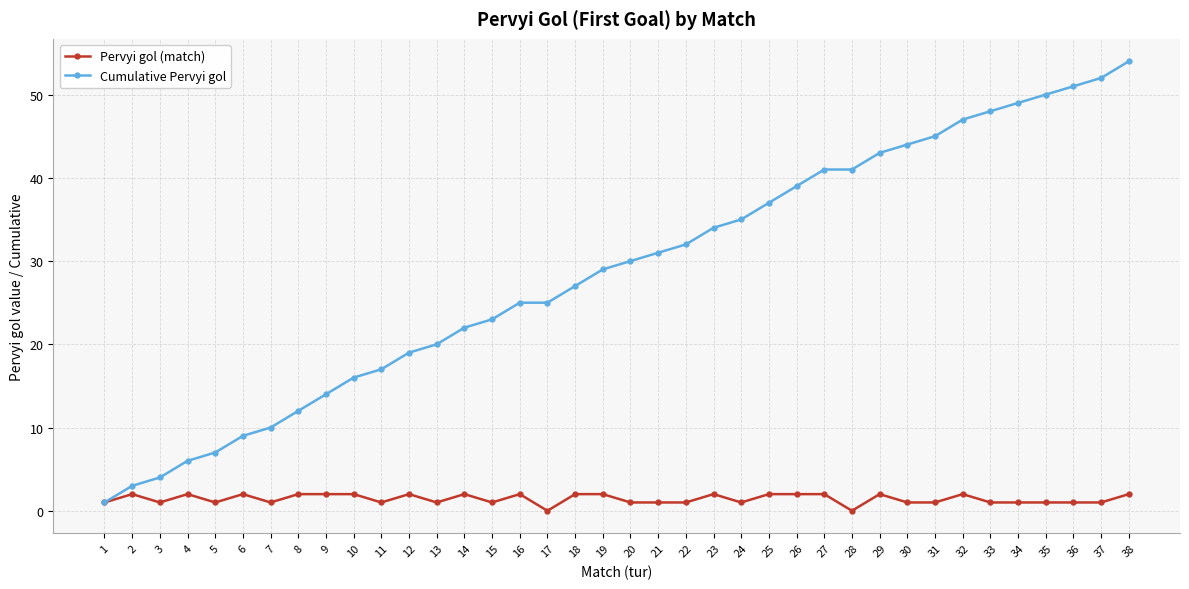

What is the sum of all Cumulative Pervyi gol values?

1092